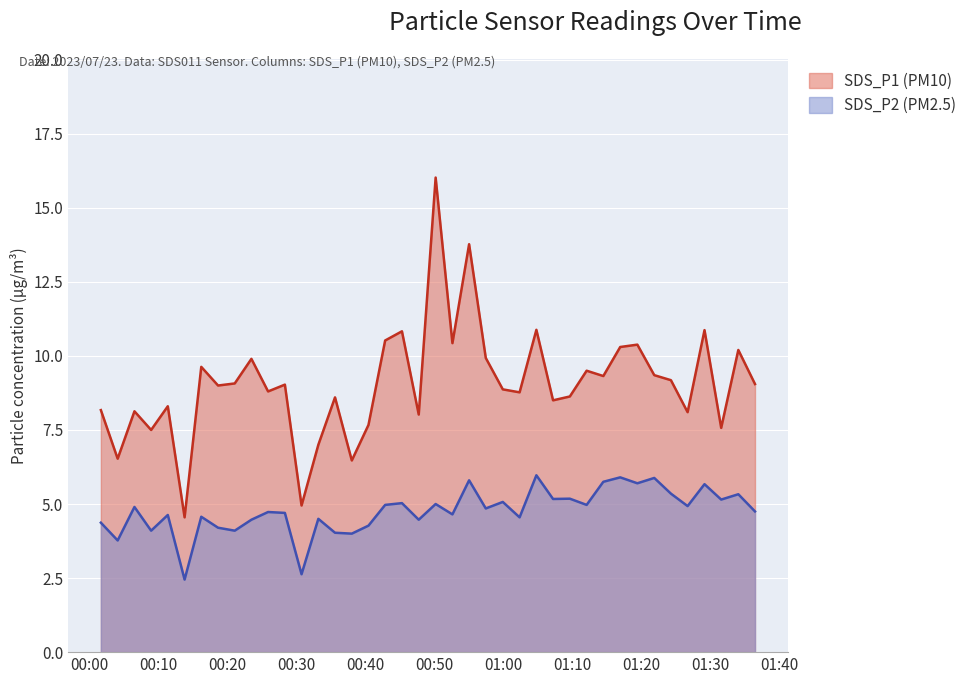

The value of SDS_P2 at 2023/07/23 00:45:19 is 5.0. True or false?

True